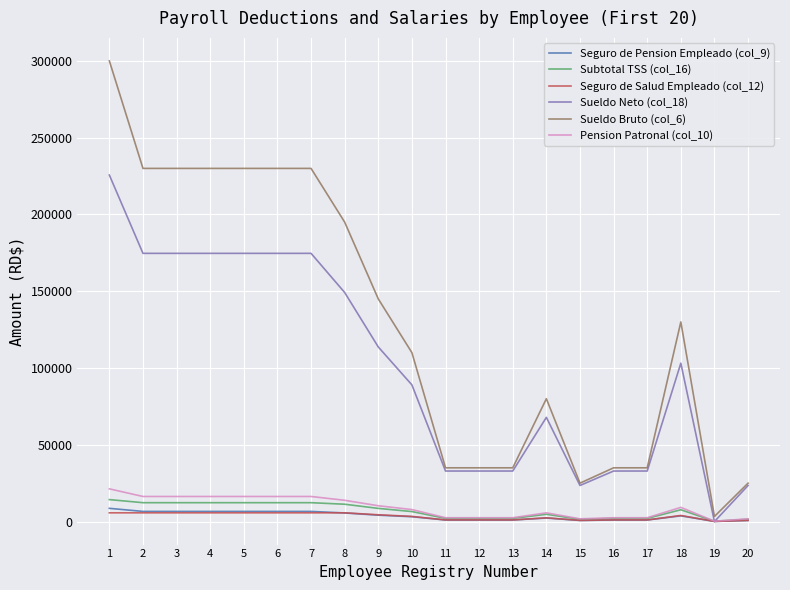

Which series has the largest total across all categories?

Sueldo Bruto (col_6)